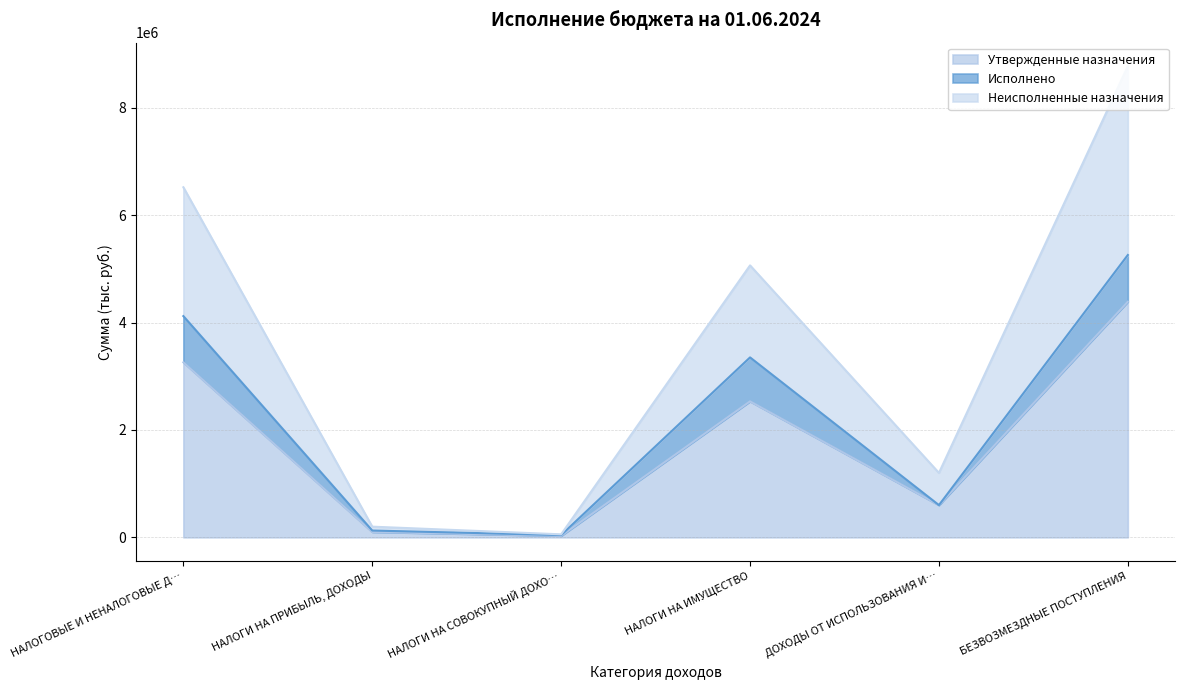

Reading right to left, transcribe the values for Утвержденные назначения.

4387671.0	600000.0	2532602.0	27964.0	99443.0	3260009.0